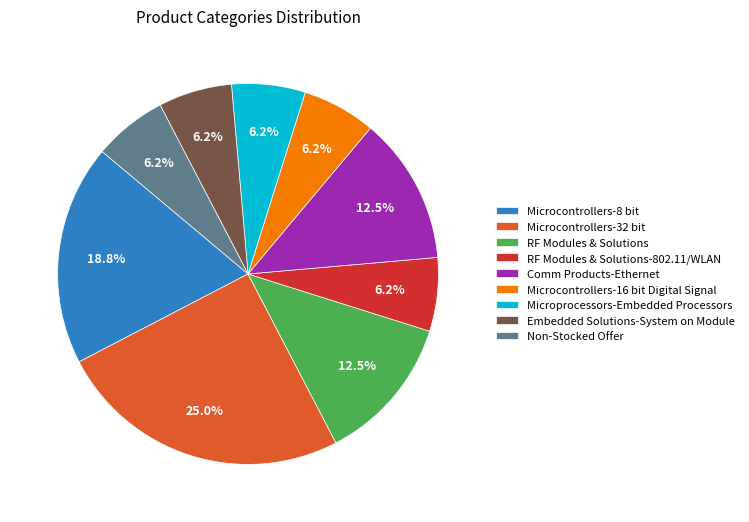

To the nearest percent, what is the difference between the Microcontrollers-8 bit and Microcontrollers-32 bit slice percentages?

6%